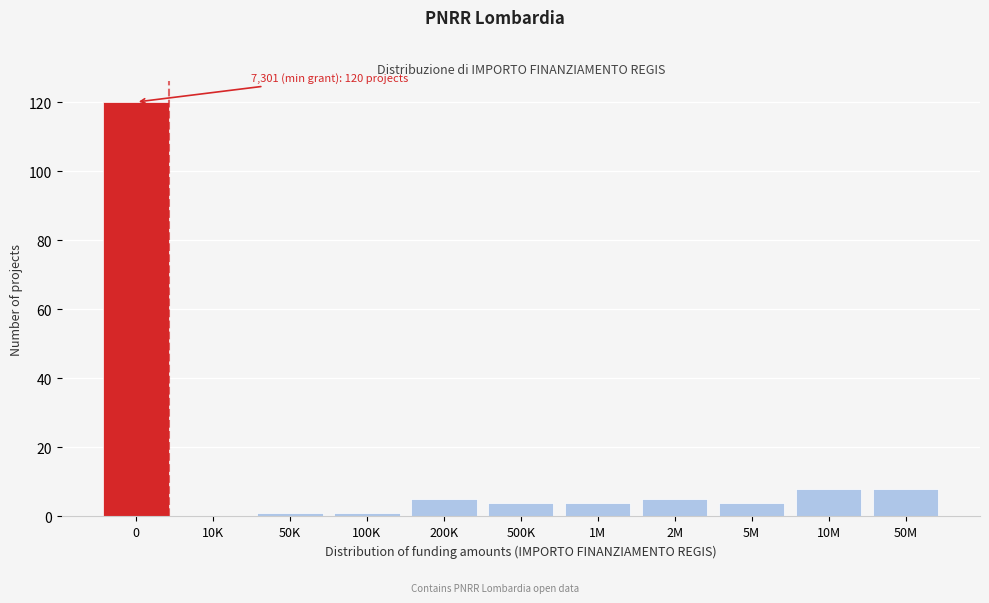

Reading left to right, list all the values displayed in this chart.

0=120	10K=0	50K=1	100K=1	200K=5	500K=4	1M=4	2M=5	5M=4	10M=8	50M=8